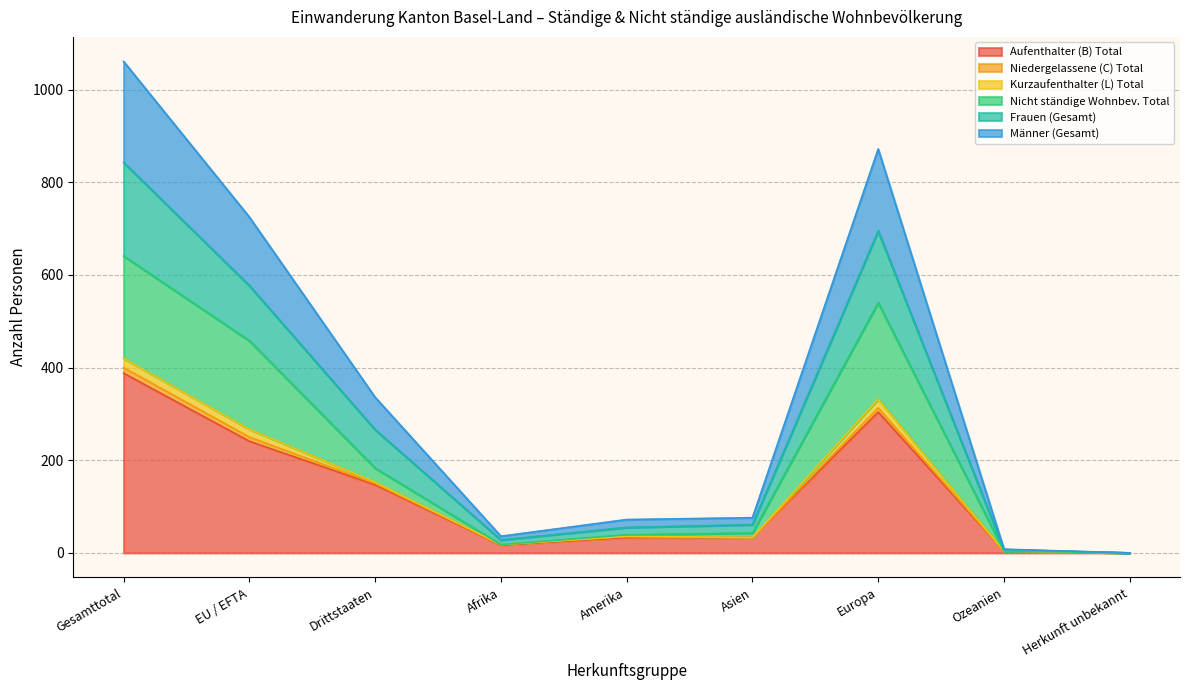

At which category is the sum across all series the highest?

Gesamttotal